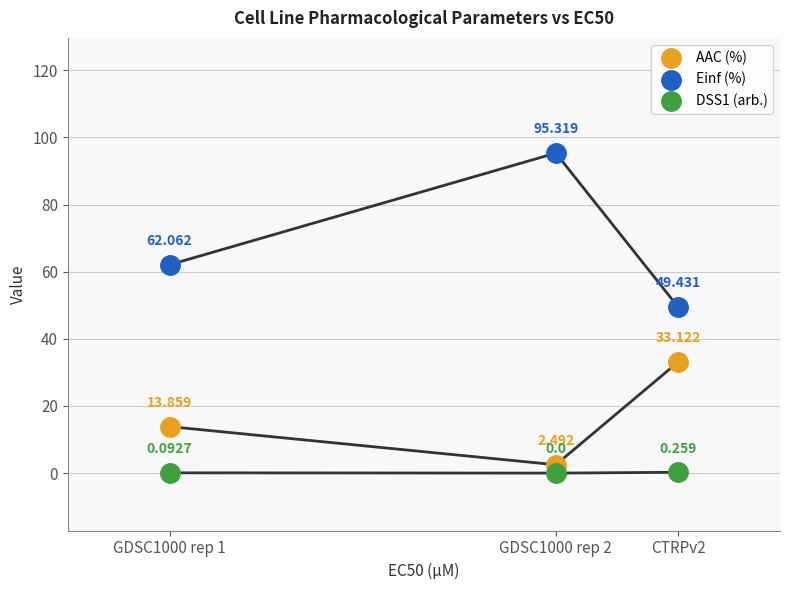

Which series reaches the minimum Y coordinate?

DSS1 (arb.)